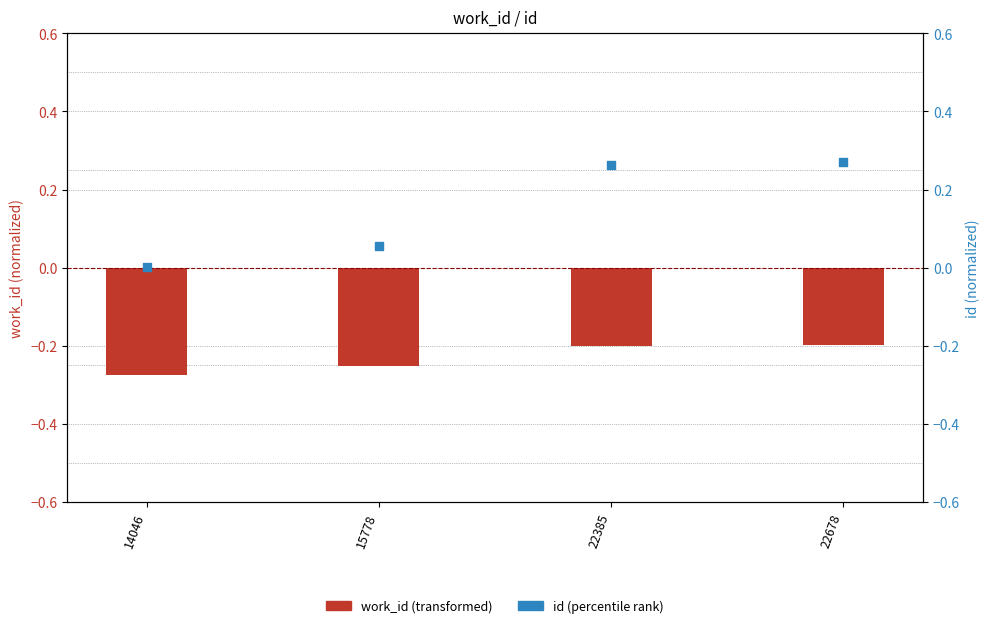

Which series has the largest total across all categories?

id